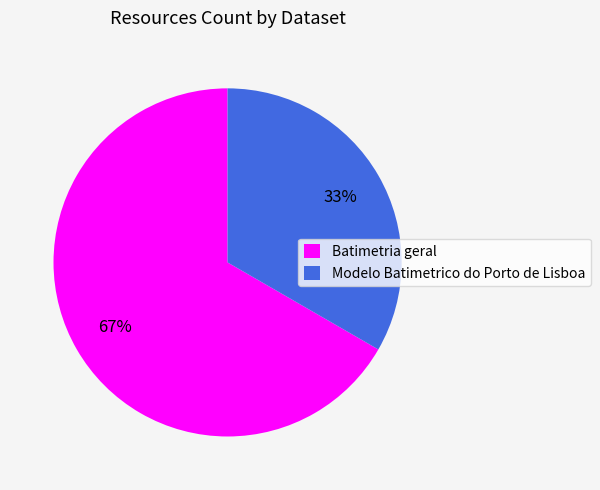

To the nearest percent, what percentage of the pie is Modelo Batimetrico do Porto de Lisboa?

33%